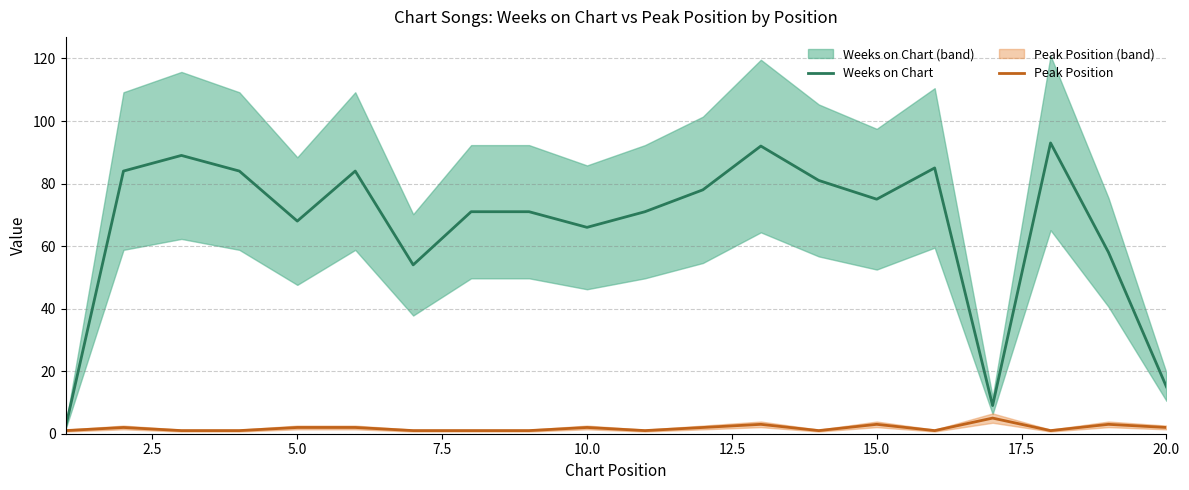

True or false: Weeks on Chart has a value of 75 at 15.0.

True